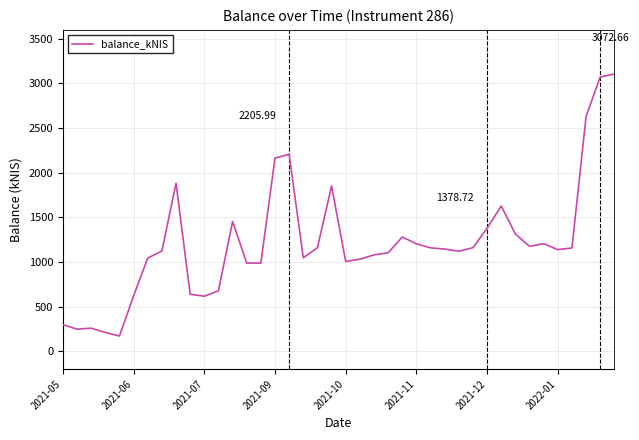

How many lines are shown in the chart?

1